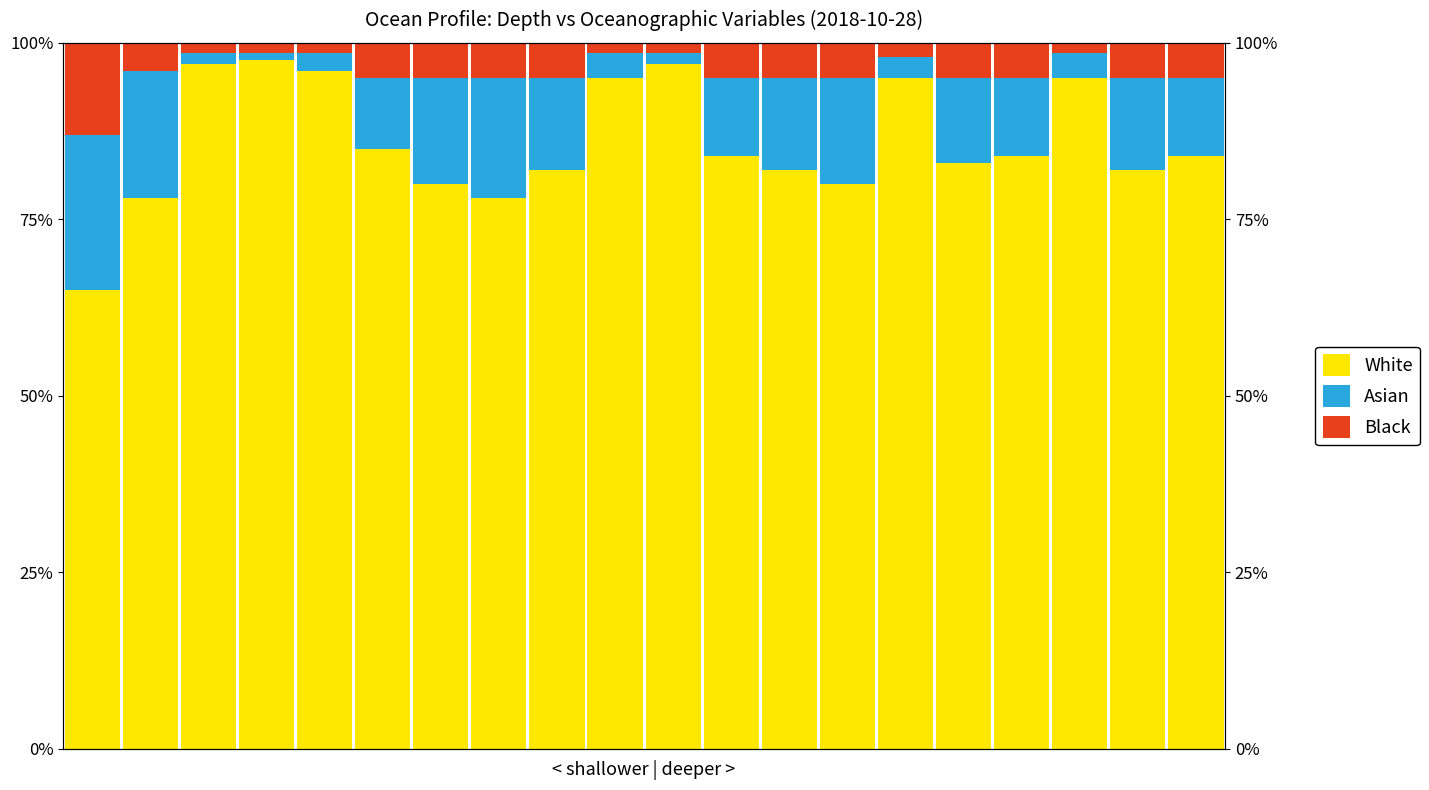

Reading left to right, list all the values displayed in this chart.

White: 65.0	78.0	97.0	97.5	96.0	85.0	80.0	78.0	82.0	95.0	97.0	84.0	82.0	80.0	95.0	83.0	84.0	95.0	82.0	84.0
Asian: 22.0	18.0	1.5	1.0	2.5	10.0	15.0	17.0	13.0	3.5	1.5	11.0	13.0	15.0	3.0	12.0	11.0	3.5	13.0	11.0
Black: 13.0	4.0	1.5	1.5	1.5	5.0	5.0	5.0	5.0	1.5	1.5	5.0	5.0	5.0	2.0	5.0	5.0	1.5	5.0	5.0